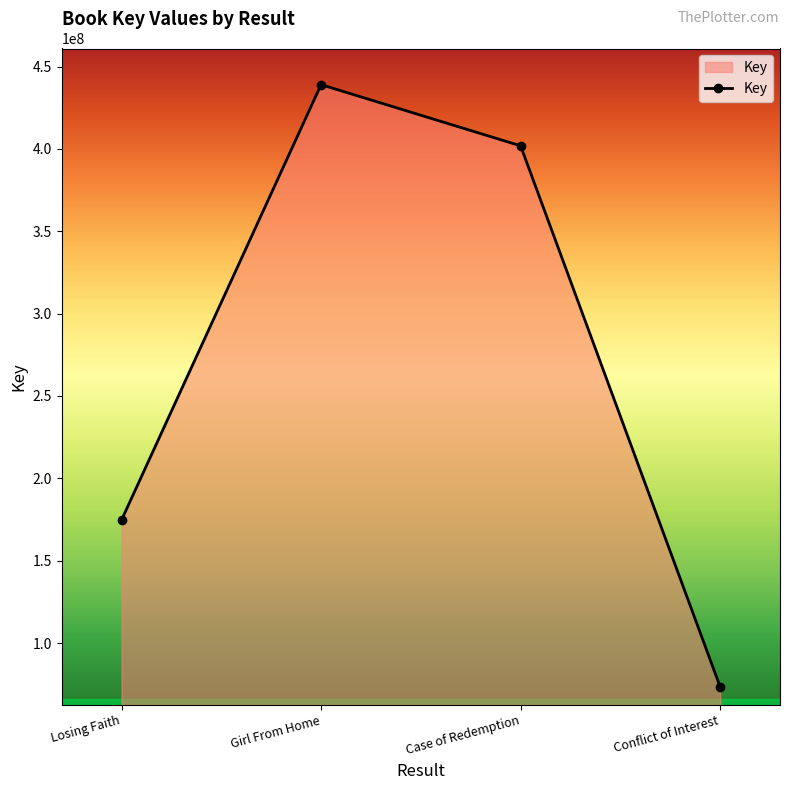

At which category does the data reach its first local peak?

Girl From Home